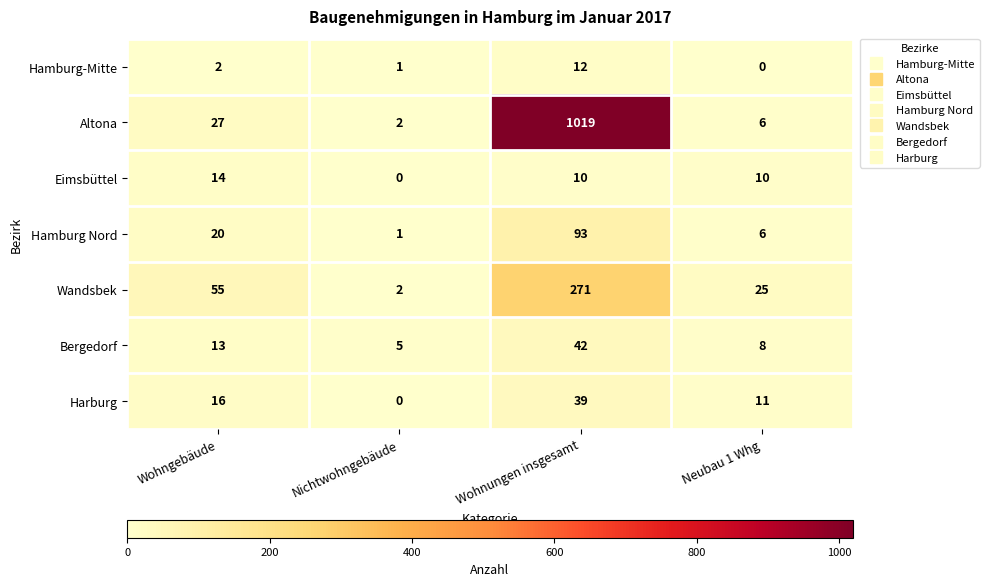

At which label does Wandsbek reach its minimum?

Nichtwohngebäude